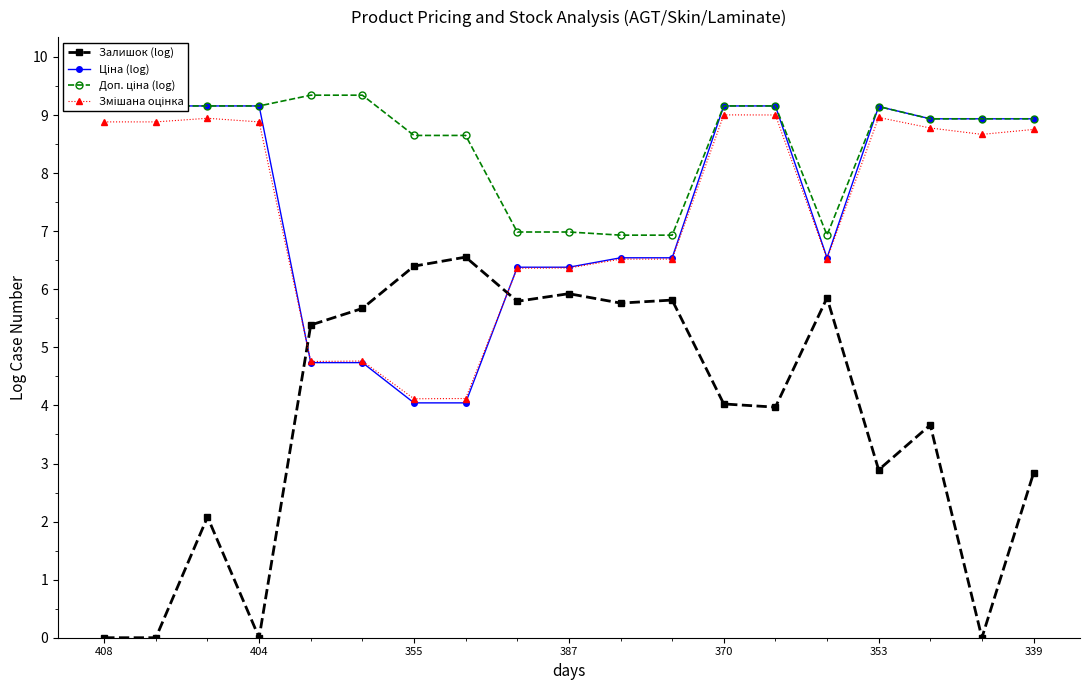

Is it true that Змішана оцінка equals 7.2 at 370?

False